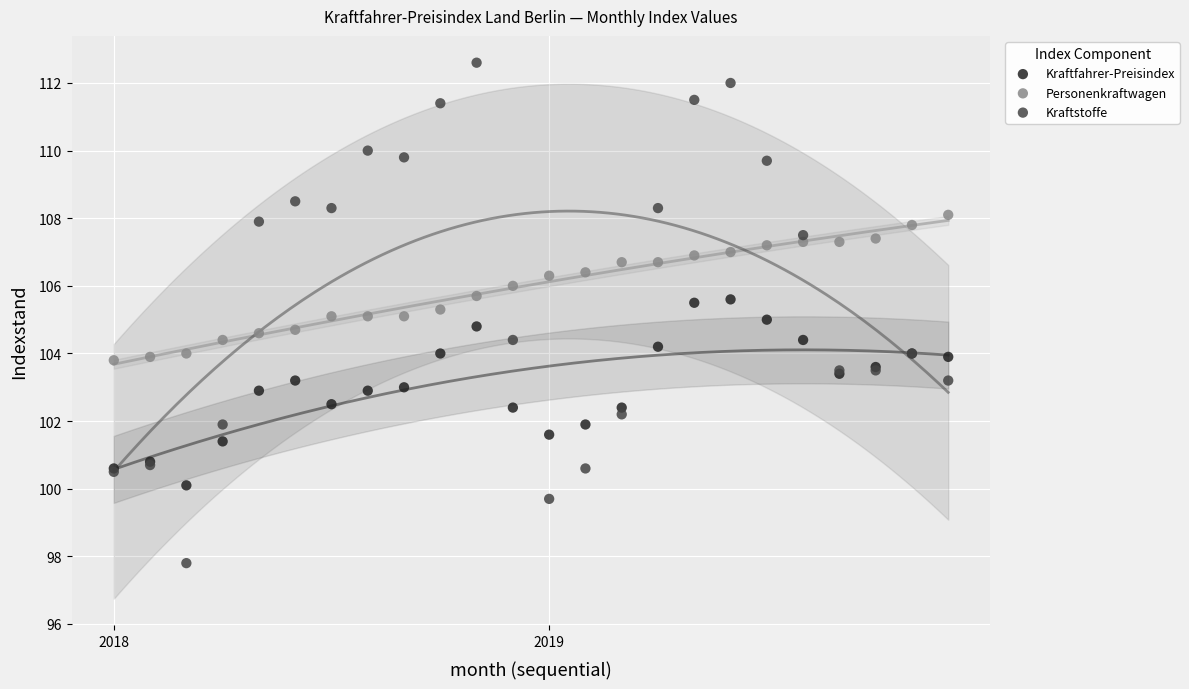

Which series reaches the minimum Y coordinate?

Kraftstoffe